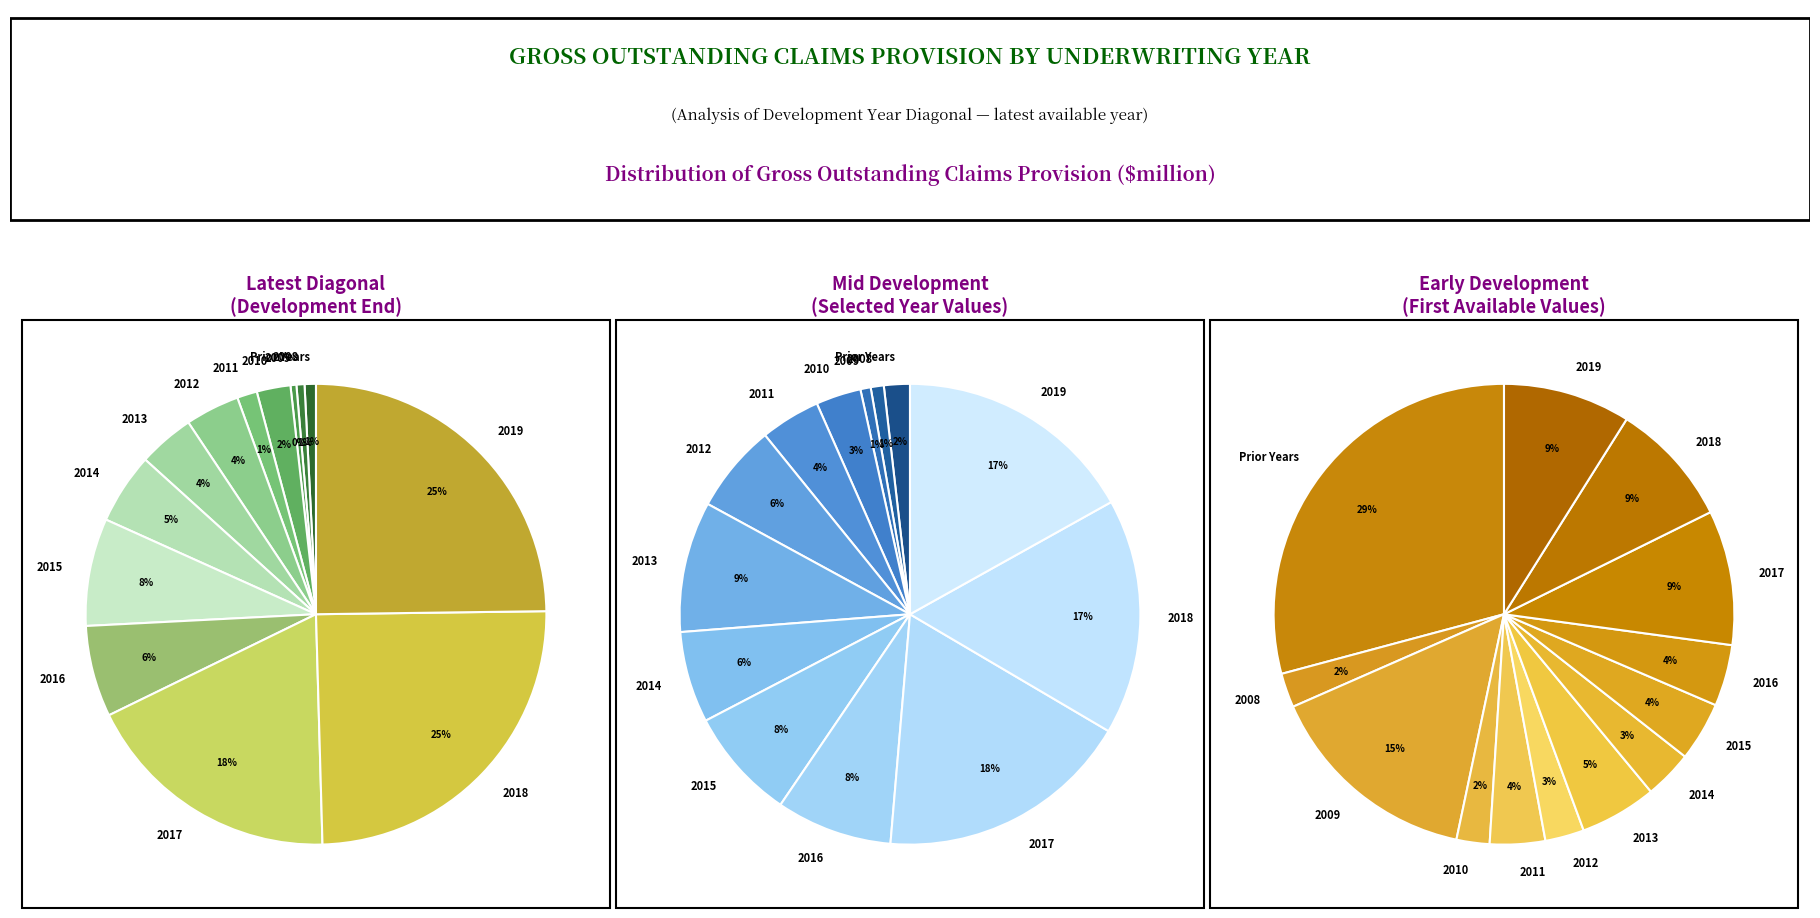

Which slice is the smallest?

2009